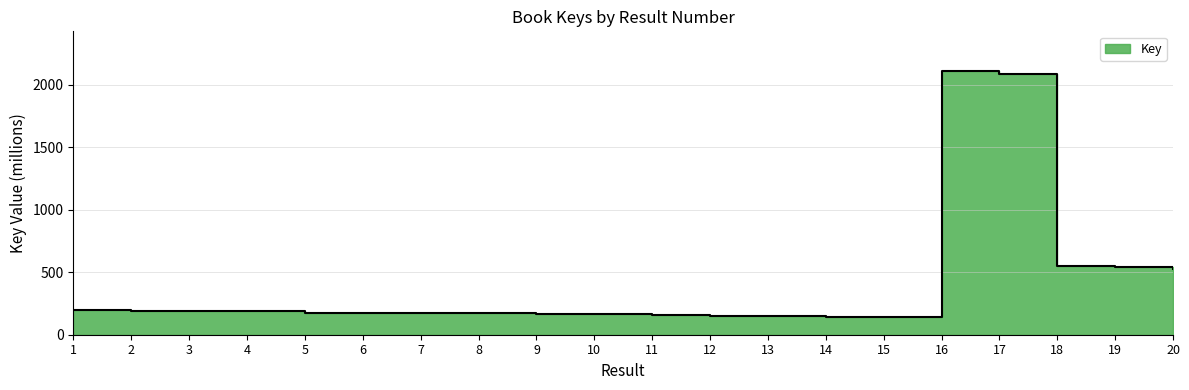

What is the sum of the values at 18 and 8?

726.6